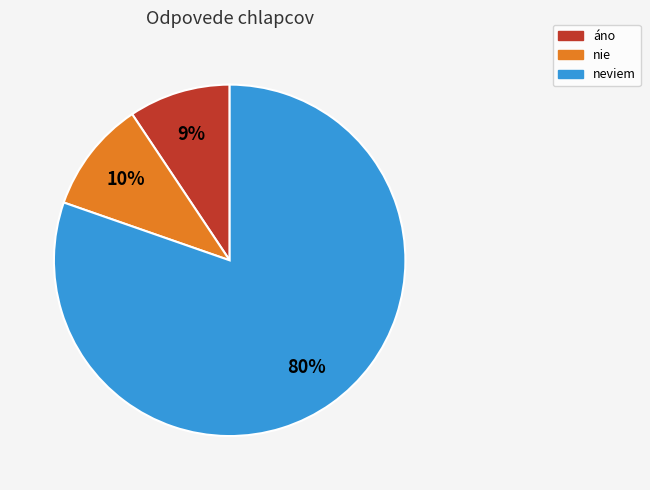

To the nearest percent, what is the average slice percentage?

33%